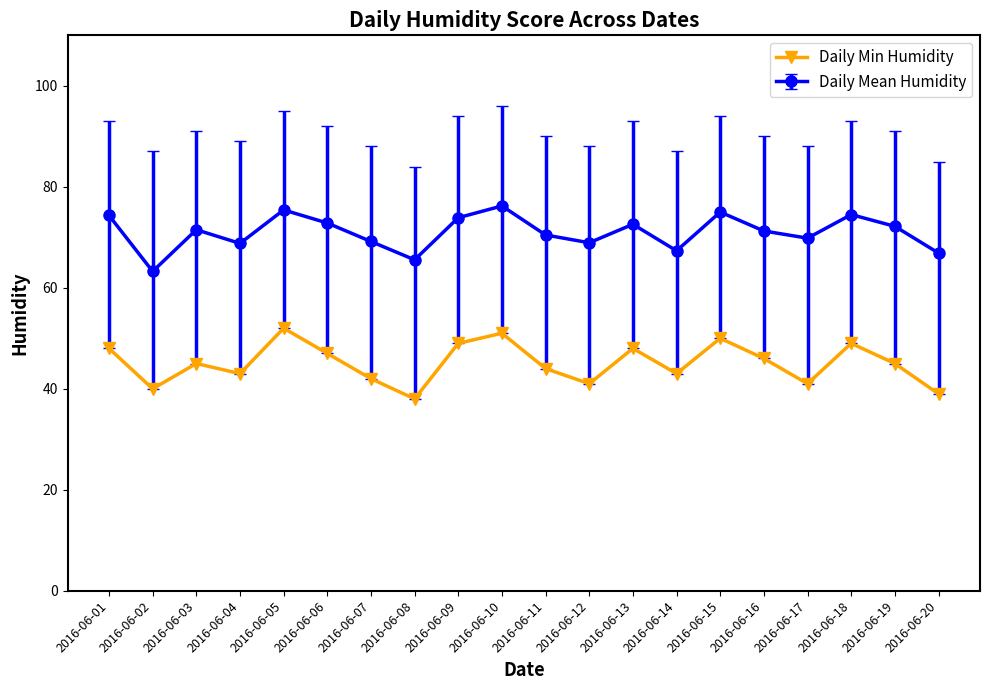

What is the difference between the Daily Mean Humidity values at 2016-06-05 and 2016-06-11?

5.0